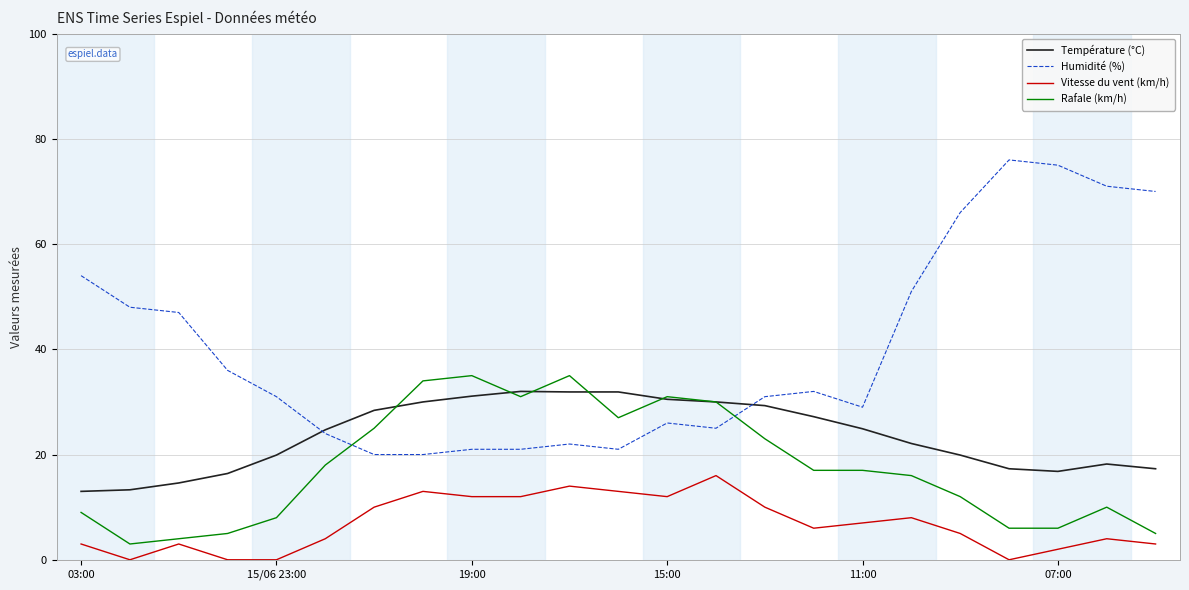

True or false: Température (°C) and Vitesse du vent (km/h) intersect in this chart.

False